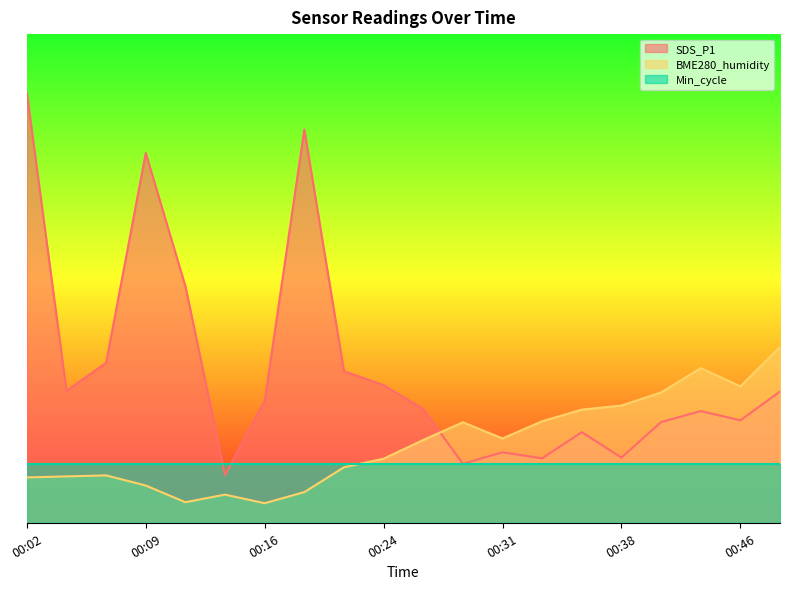

How many intersections are there between SDS_P1 and BME280_humidity?

1